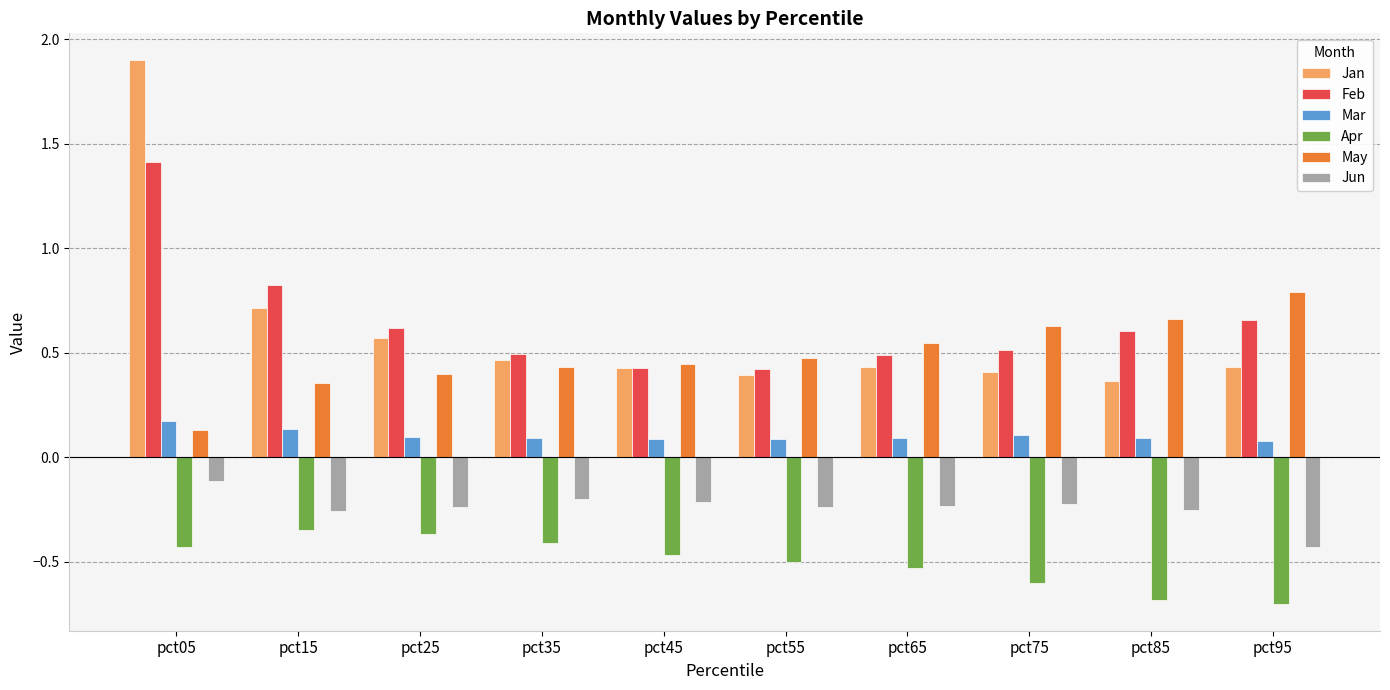

Count the Feb values in the range 0 to 1.

9